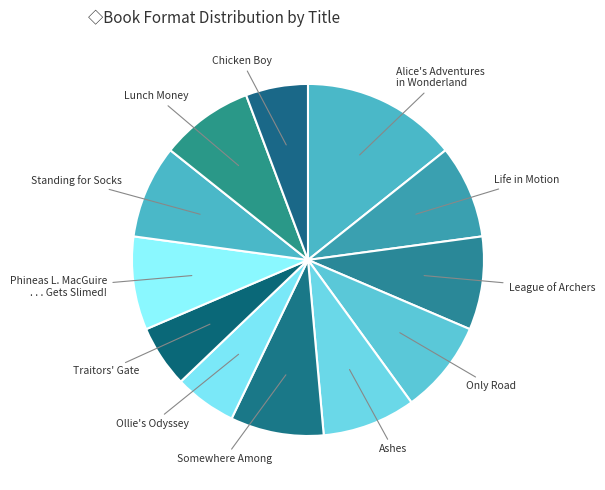

How many segments does this pie chart have?

12